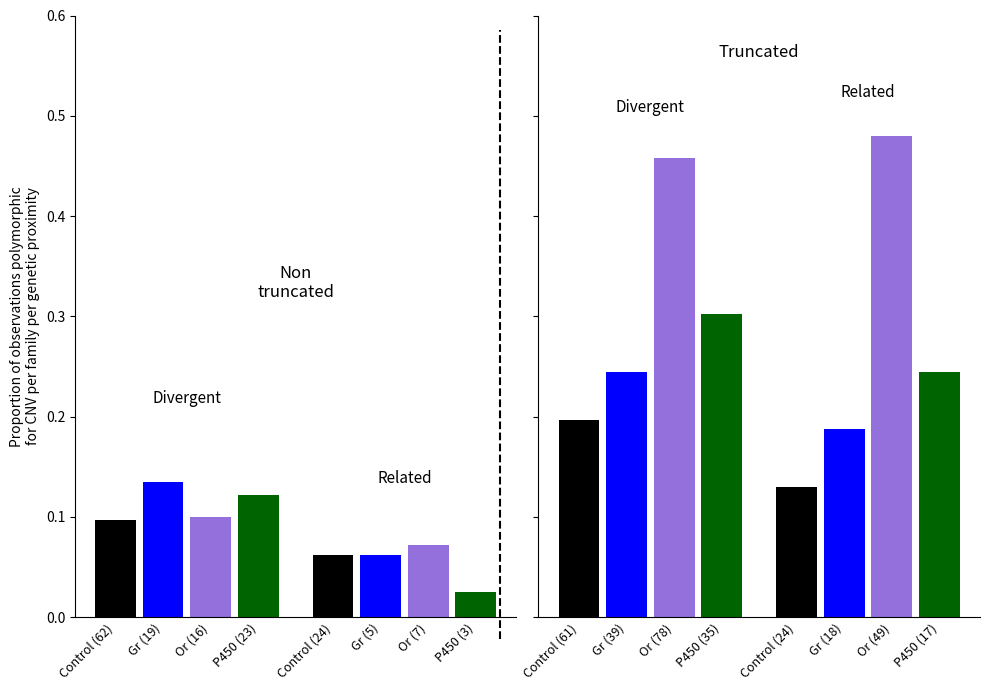

The Gr series shows 0.1 at 0. True or false?

False